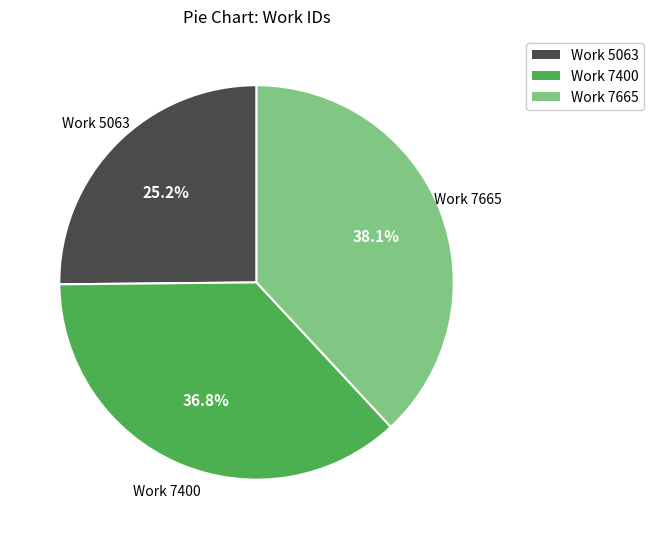

Which slice is the smallest?

Work 5063